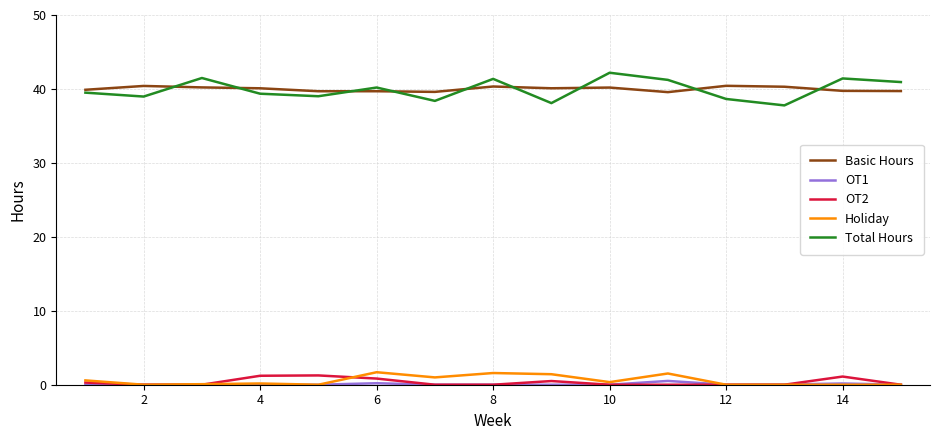

What is the maximum value shown in the chart?

42.2